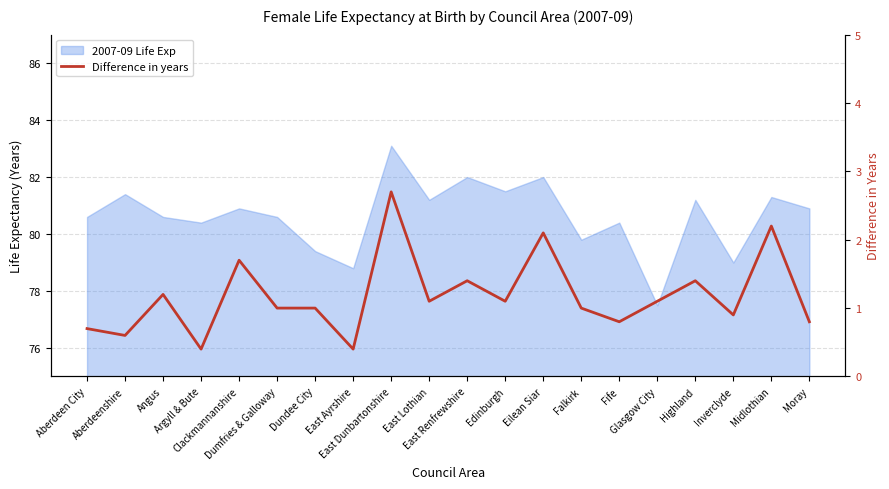

How many points are lower than both their immediate neighbors (excluding endpoints)?

7